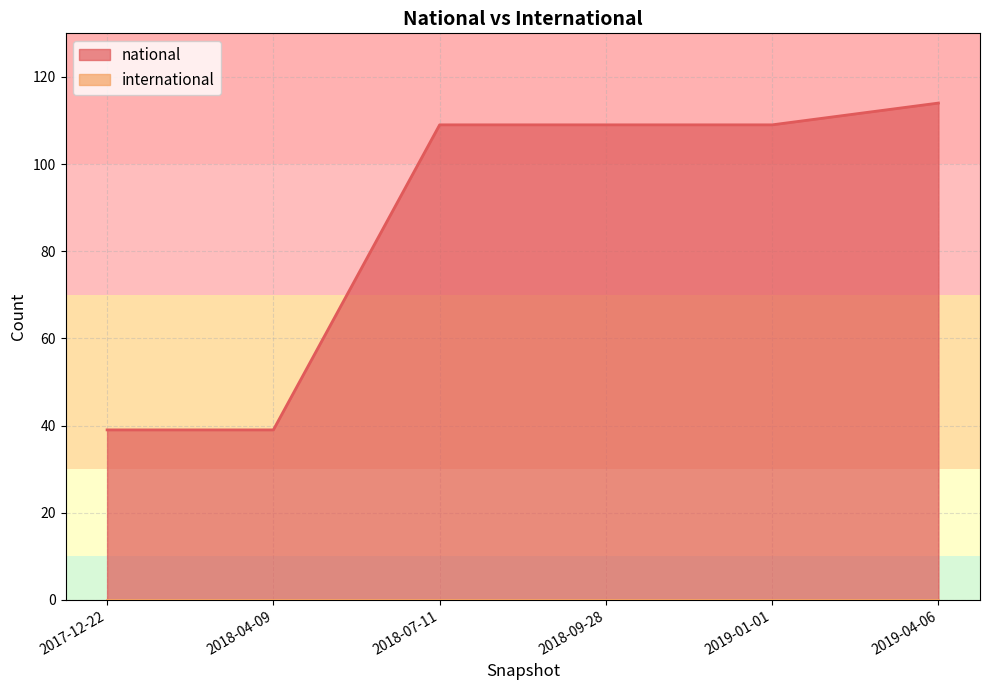

True or false: international and national cross at least once.

False